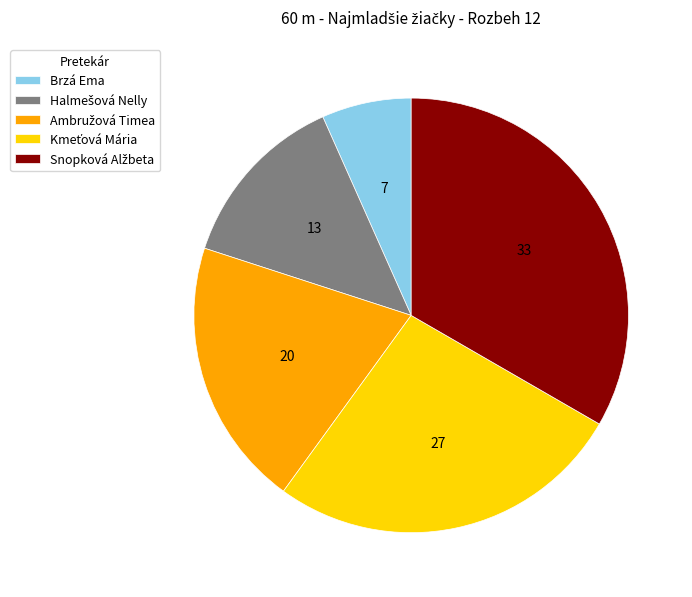

Does Brzá Ema account for over 50% of the chart?

No